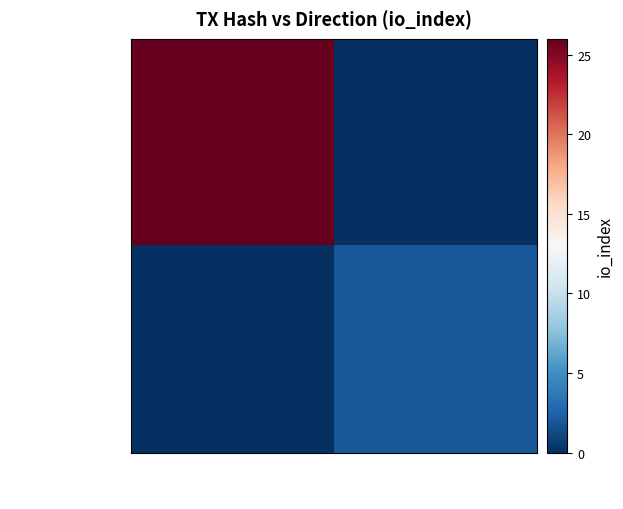

Reading left to right, list all the values displayed in this chart.

06dd7f46...60901: -1=26	1=0
45f505c1...0750: -1=0	1=2